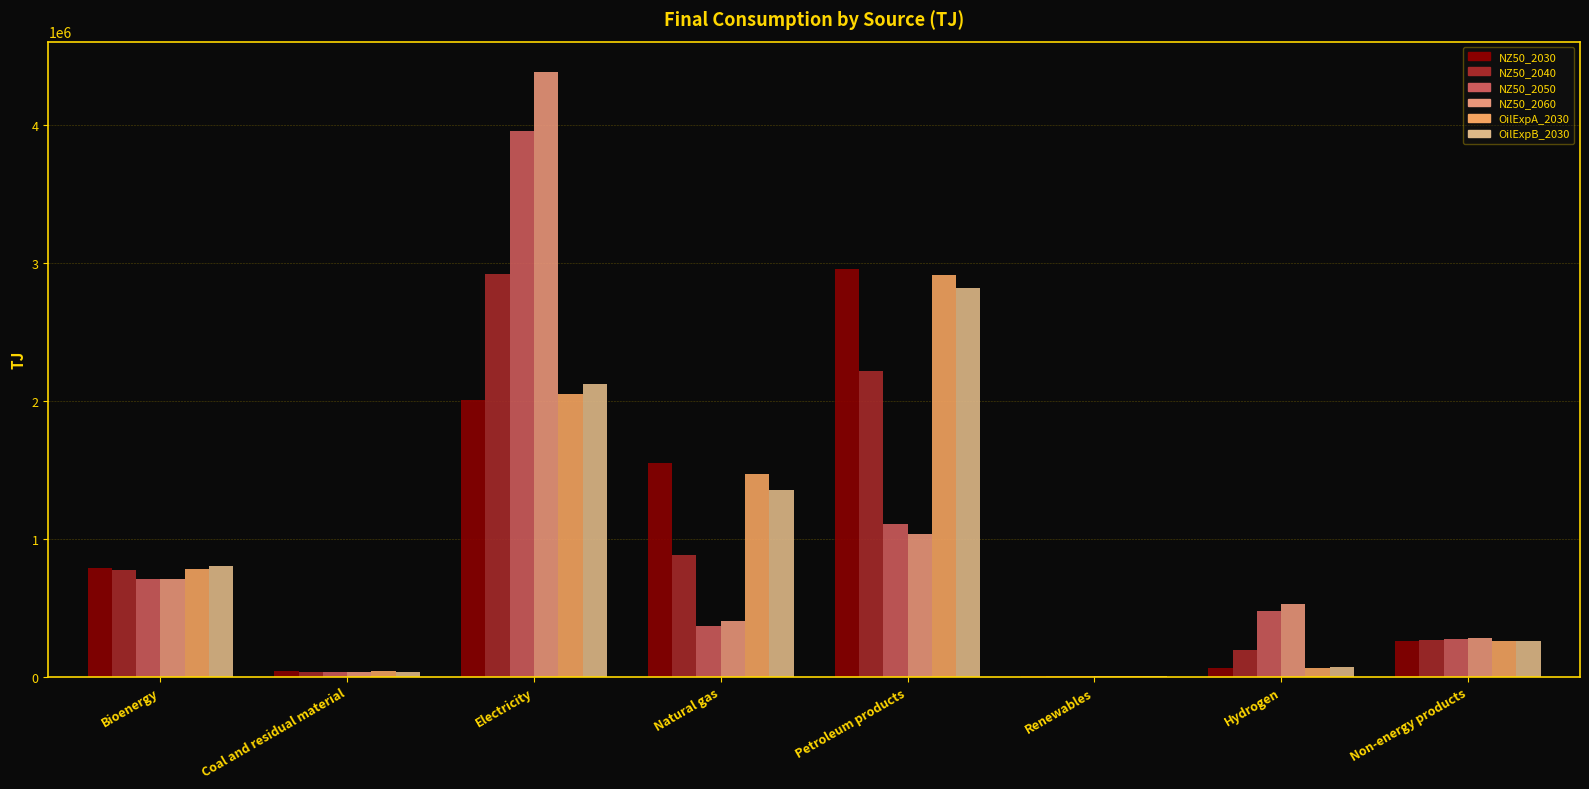

What is the total value across all series at Petroleum products?

13058706.1